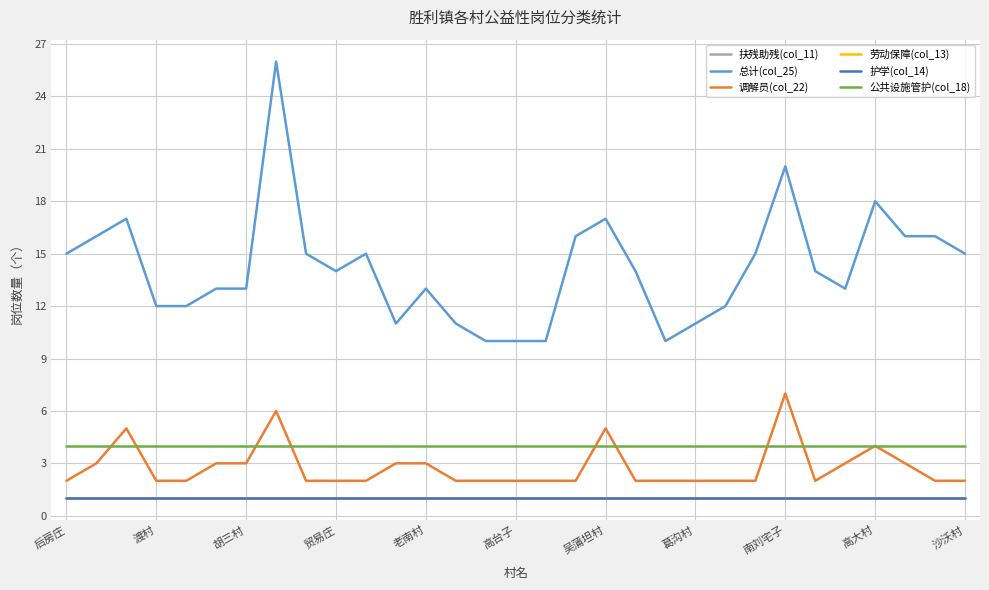

Which series has the largest total across all categories?

总计(col_25)